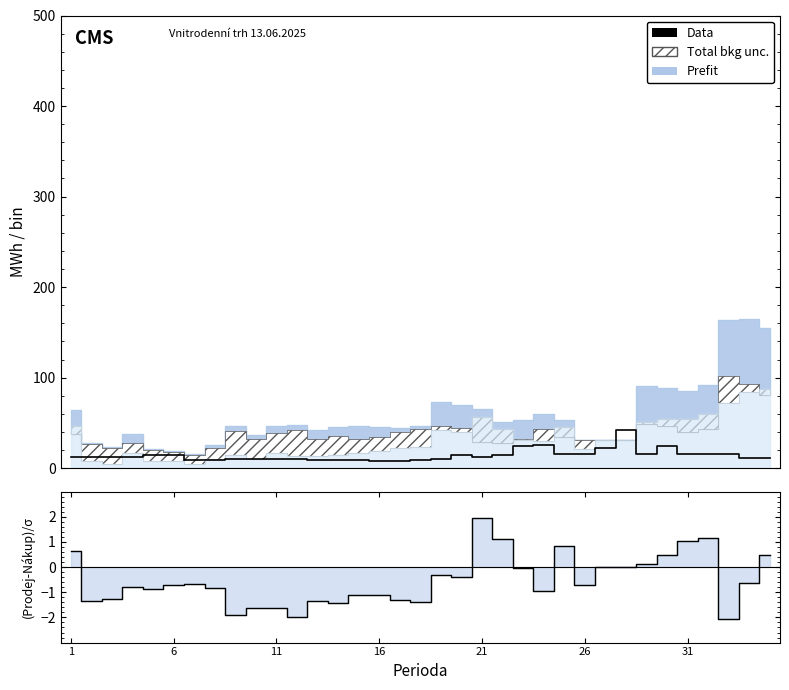

What is the approximate value of (Prodej-Nákup)/σ at 23?

-0.9